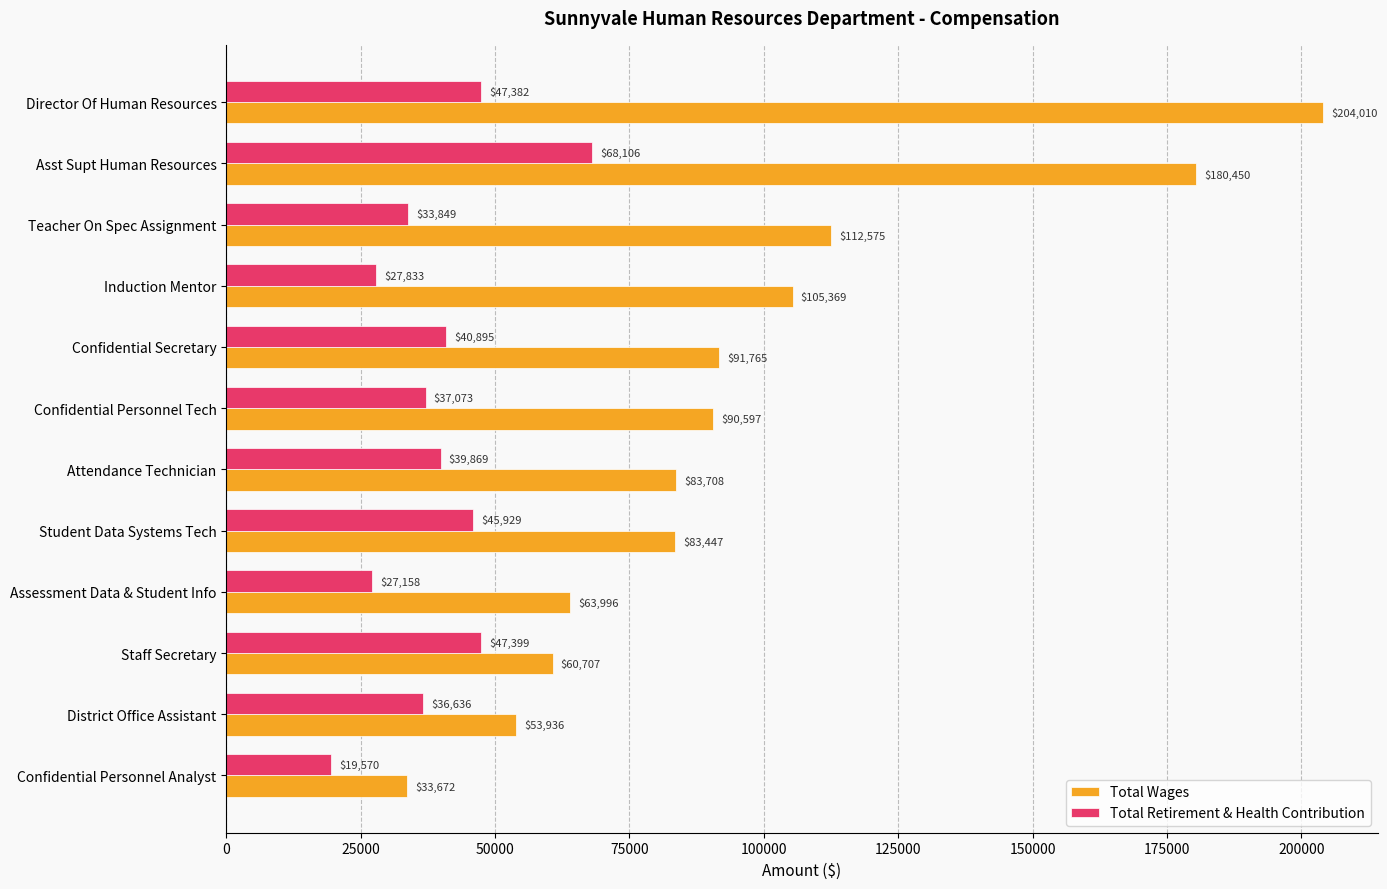

Which series has the largest range (max minus min)?

Total Wages